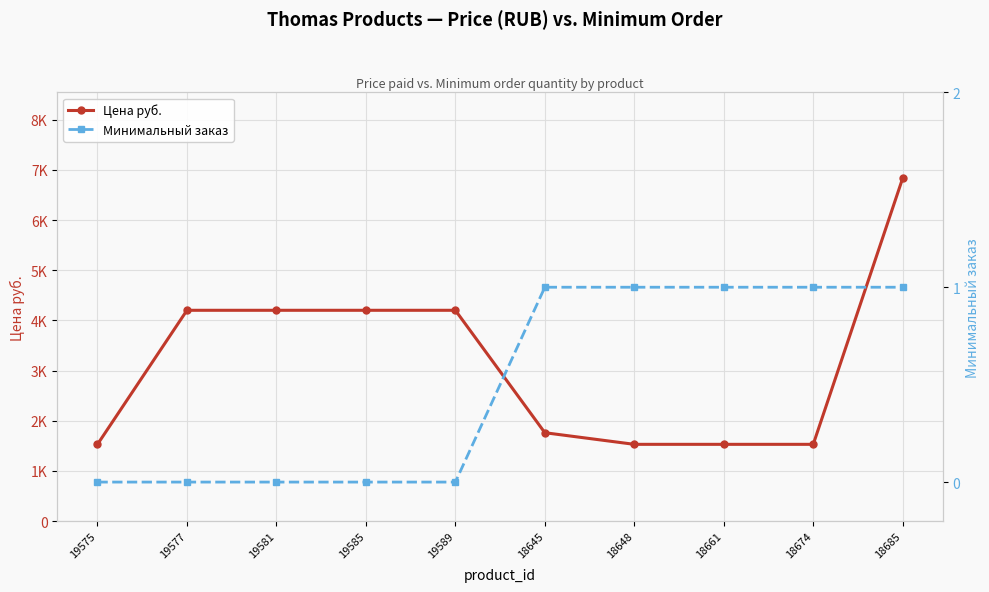

Which series has the widest spread of values?

Цена руб.